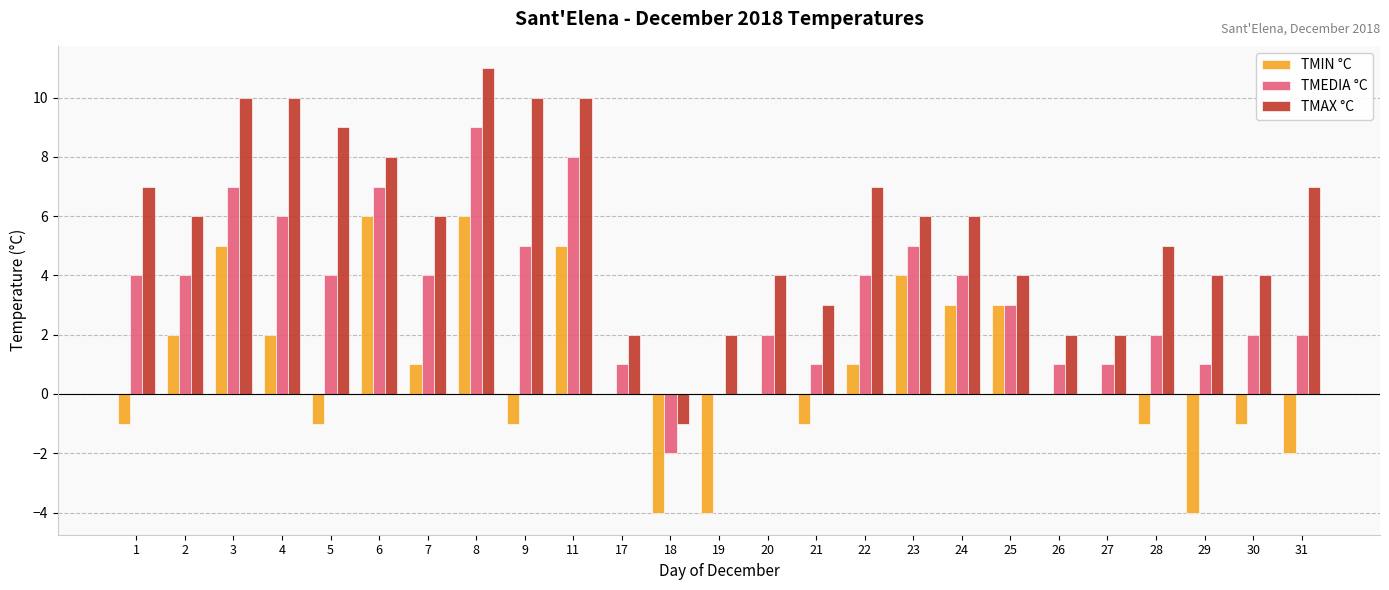

How many values in TMAX °C are above zero?

24